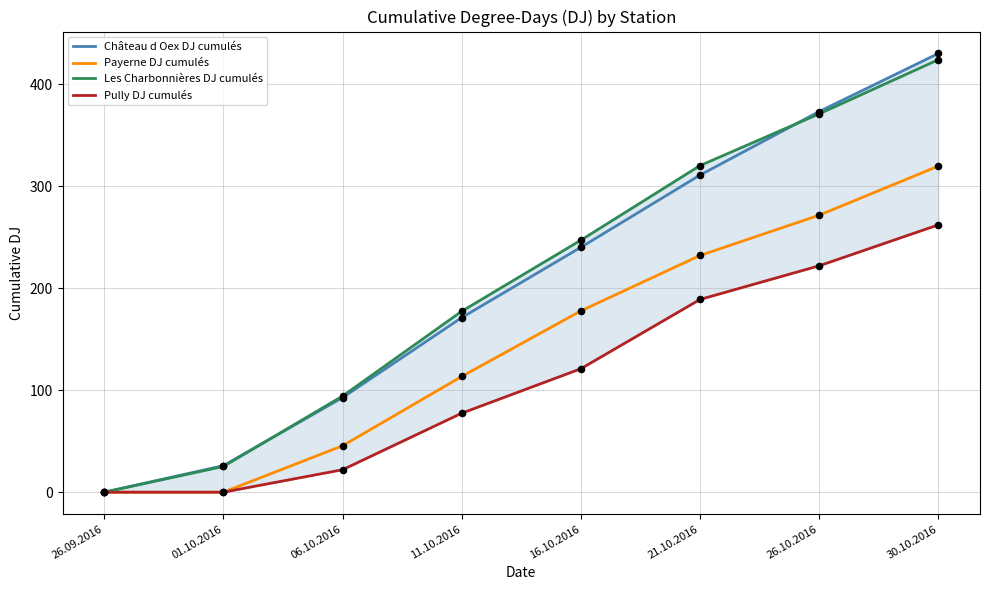

Which series has the largest Y range (max minus min)?

Château d Oex DJ cumulés